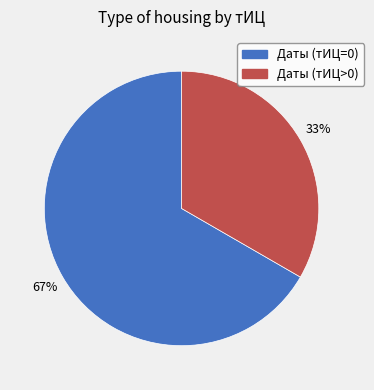

To the nearest percent, what is the average slice percentage?

50%